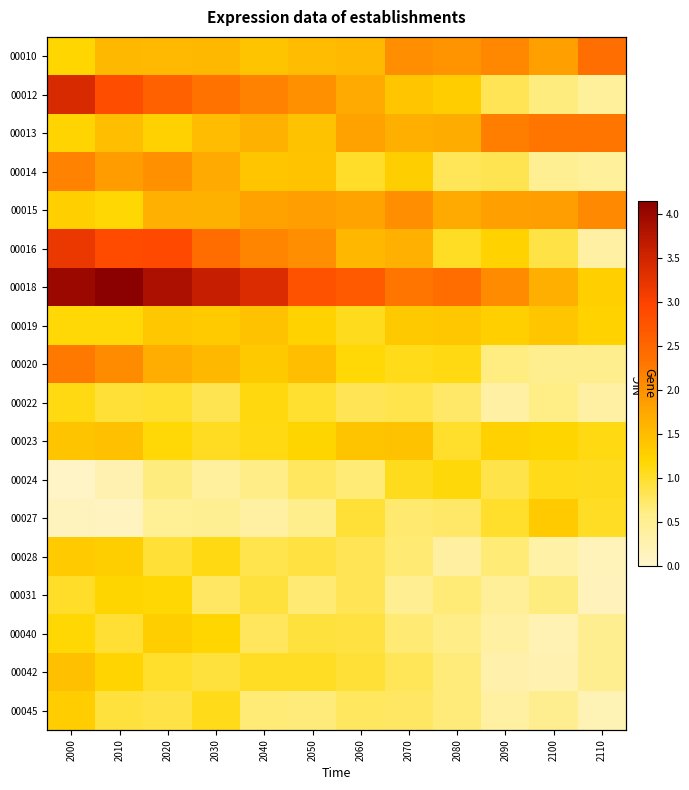

Which series has the widest spread of values?

00012